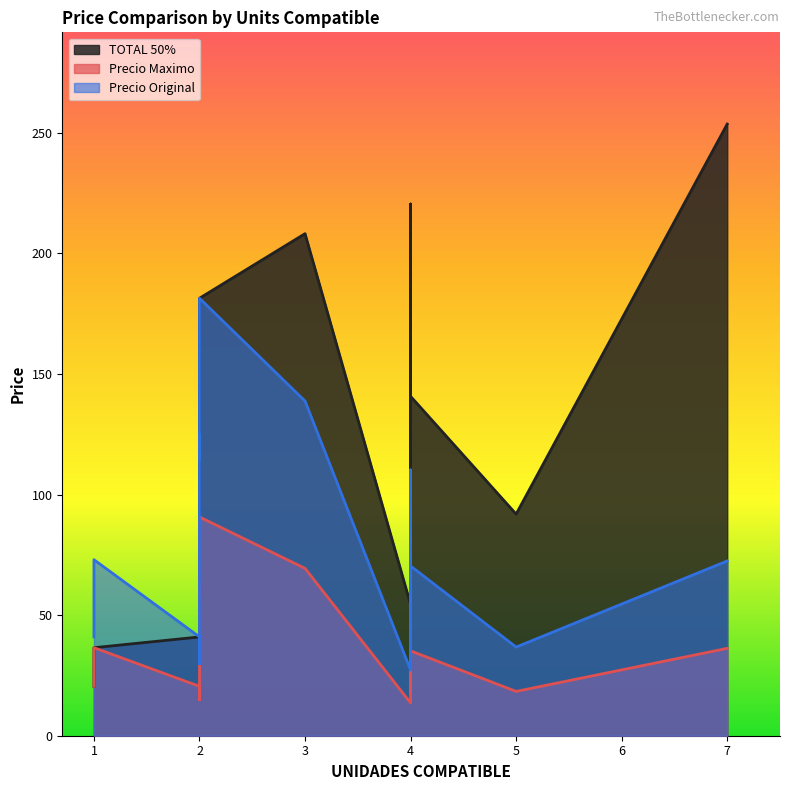

Reading left to right, what are all the values shown in this chart?

TOTAL 50%: 37.0	220.4	208.1	20.5	41.0	20.5	41.0	253.6	91.9	73.9	54.4	29.8	34.6	38.3	36.5	36.5	114.5	125.0	181.4	140.7
Precio Maximo: 18.5	55.1	69.4	20.5	20.5	20.5	20.5	36.2	18.4	18.5	13.6	14.9	17.3	19.2	36.5	36.5	57.2	62.5	90.7	35.2
Precio Original: 37.0	110.2	138.8	41.0	41.0	41.0	41.0	72.5	36.8	37.0	27.2	29.8	34.6	38.3	73.0	73.0	114.5	125.0	181.4	70.3